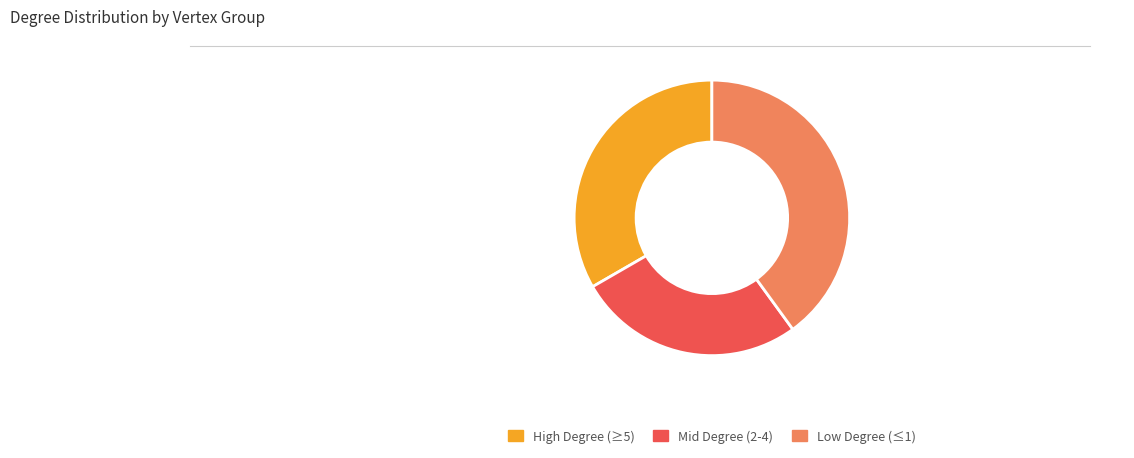

Which slice is the largest?

Low Degree (≤1)